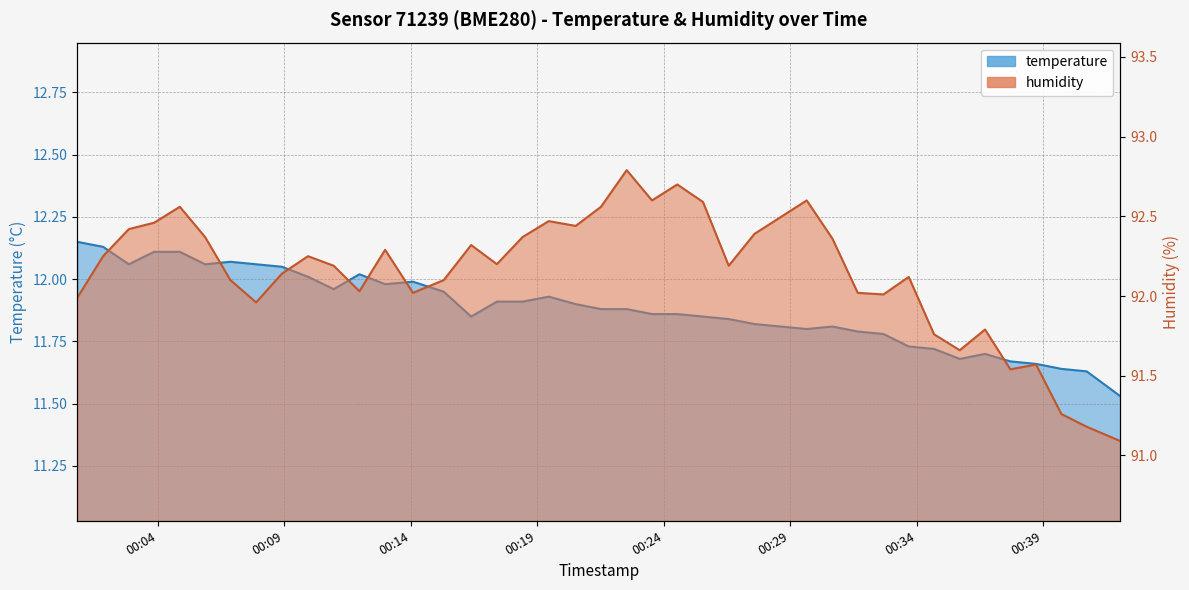

What is the sum of all temperature values?

475.3